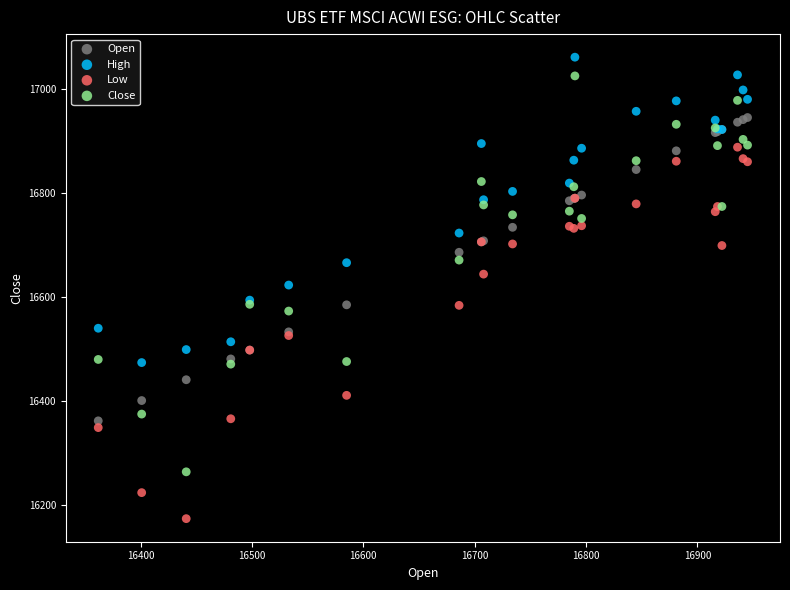

What are all the series names shown in the legend?

Open, High, Low, Close